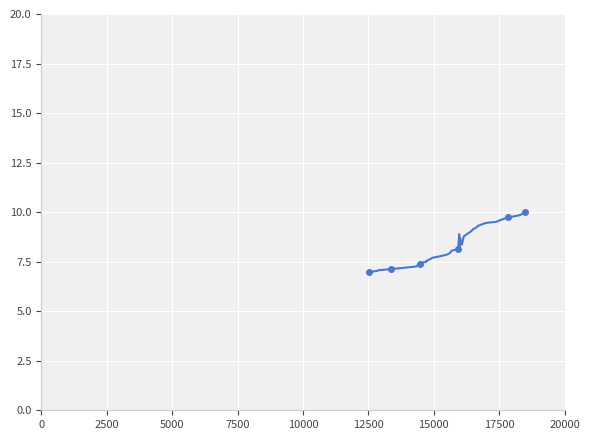

True or false: there are more than 0 points higher than both neighbors.

True